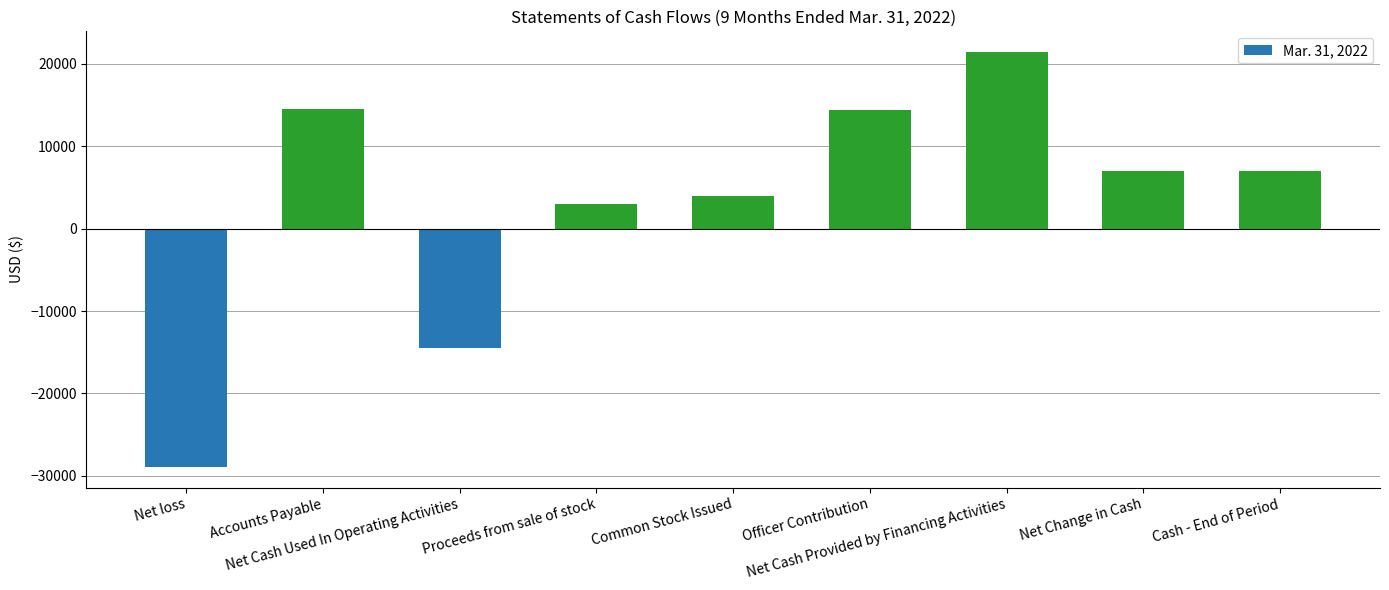

What is the label of the 3rd bar from the left?

Net Cash Used In Operating Activities